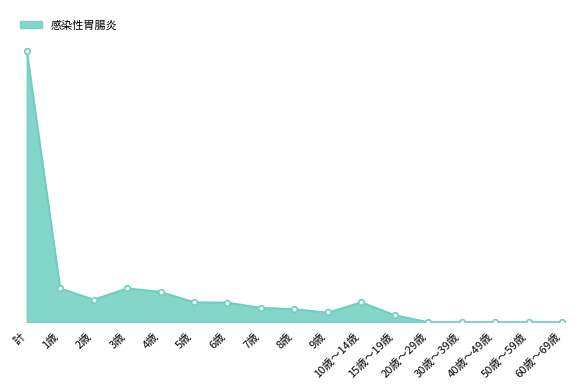

Reading right to left, what are all the values shown in this chart?

0	0	0	0	0	16	46	22	30	33	45	46	70	78	52	78	627